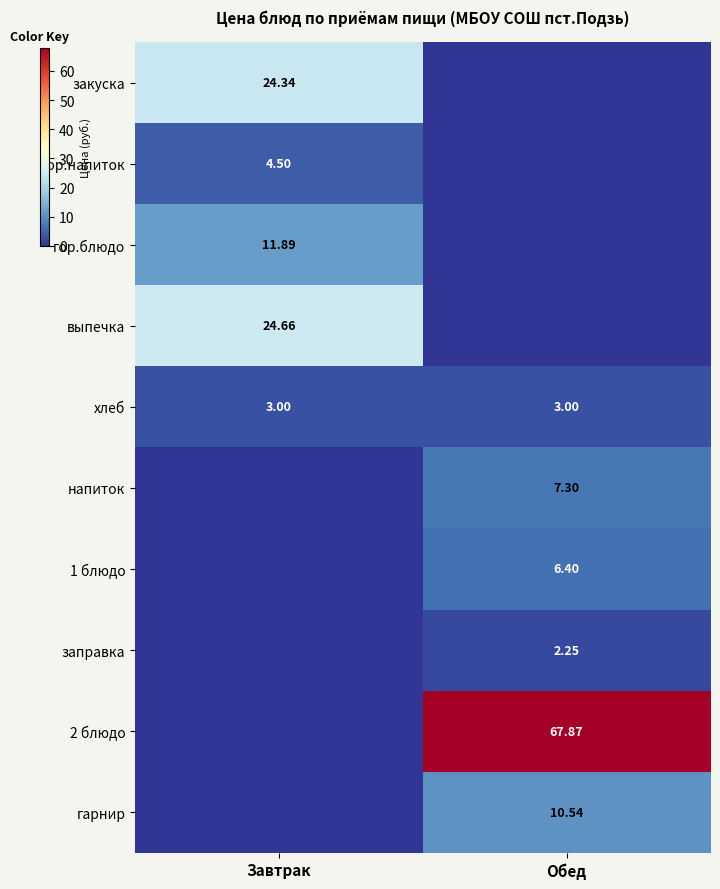

List the labels in order of закуска value, smallest first.

Обед, Завтрак